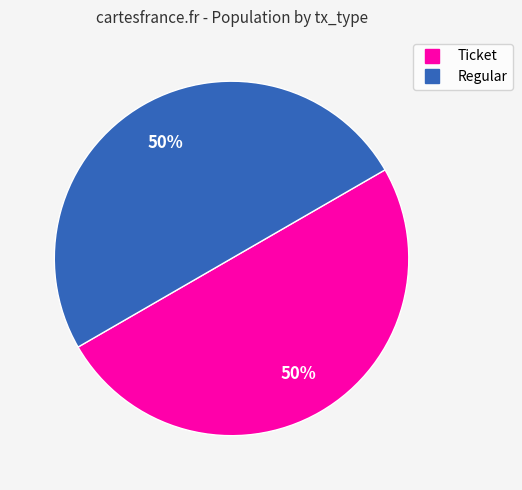

To the nearest percent, what is the average slice percentage?

50%